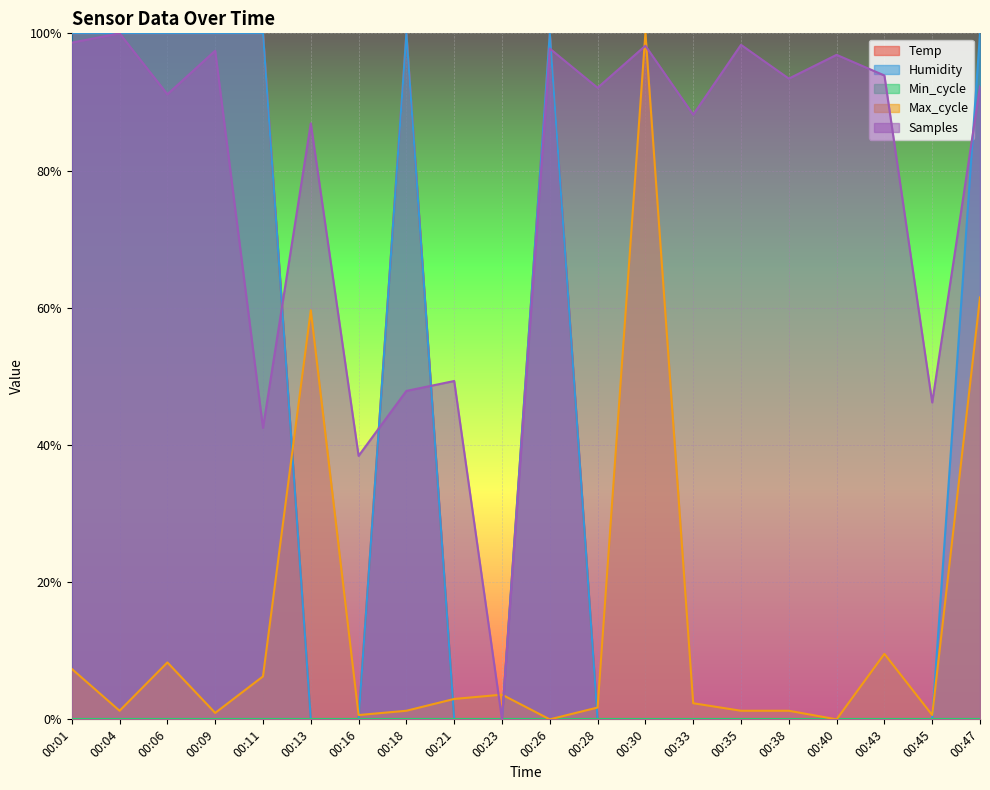

In Humidity, how many points are higher than both neighbors (excluding endpoints)?

2